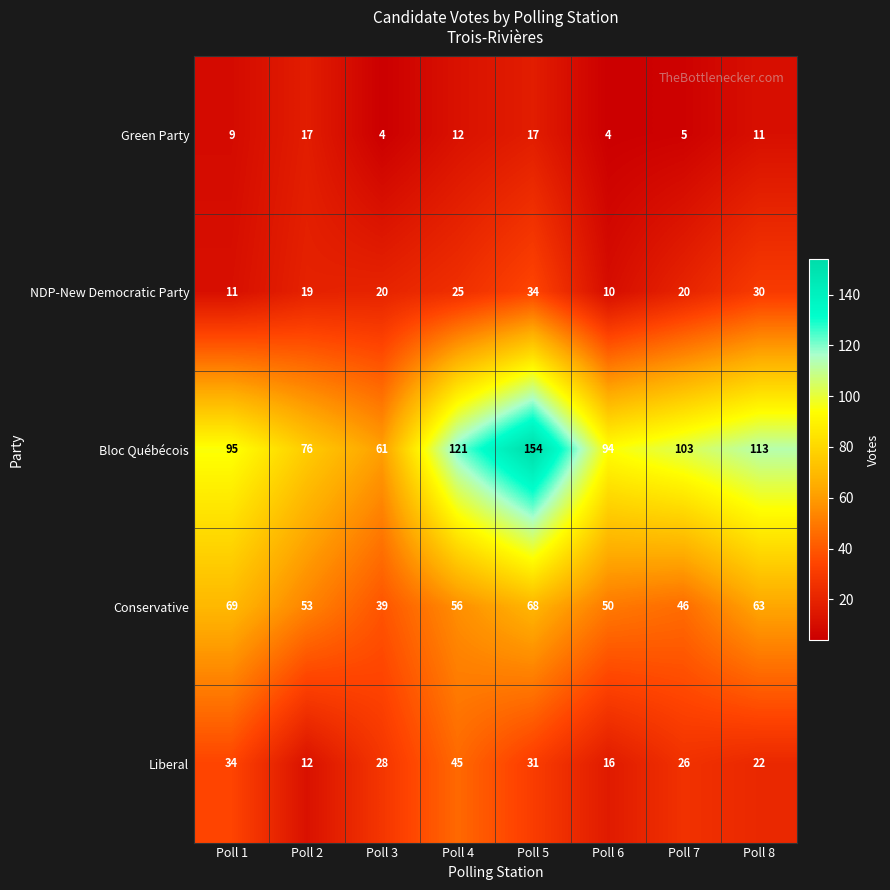

Is it true that Liberal equals 16 at Poll 6?

True